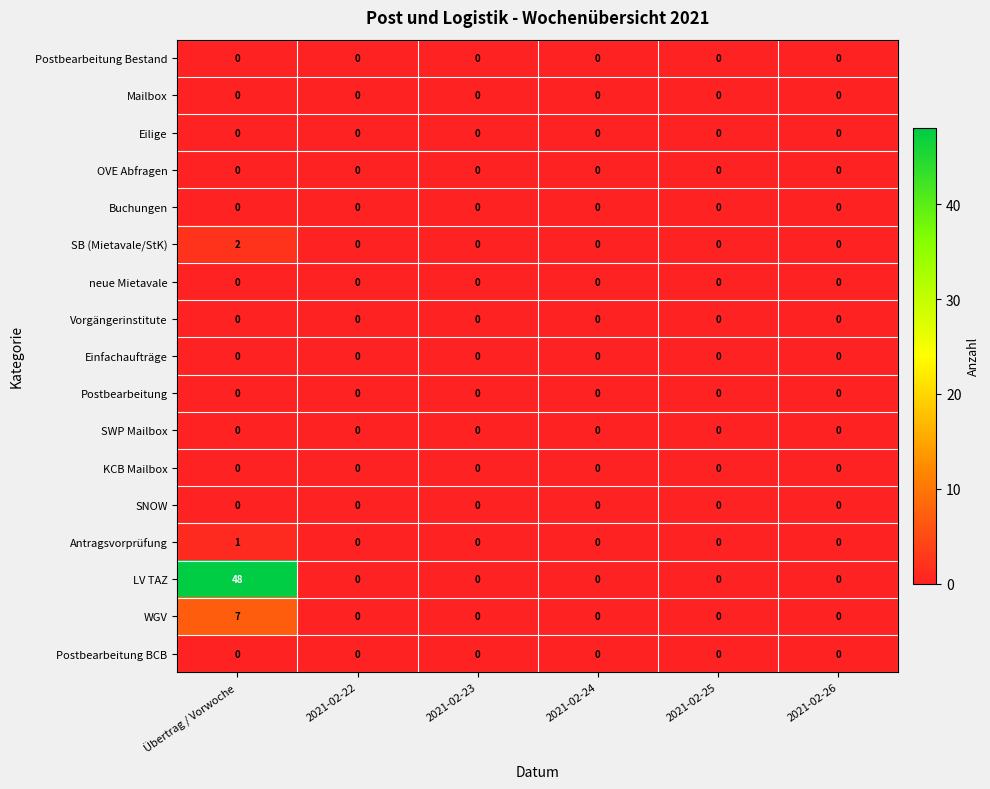

Which series has the largest total across all categories?

LV TAZ